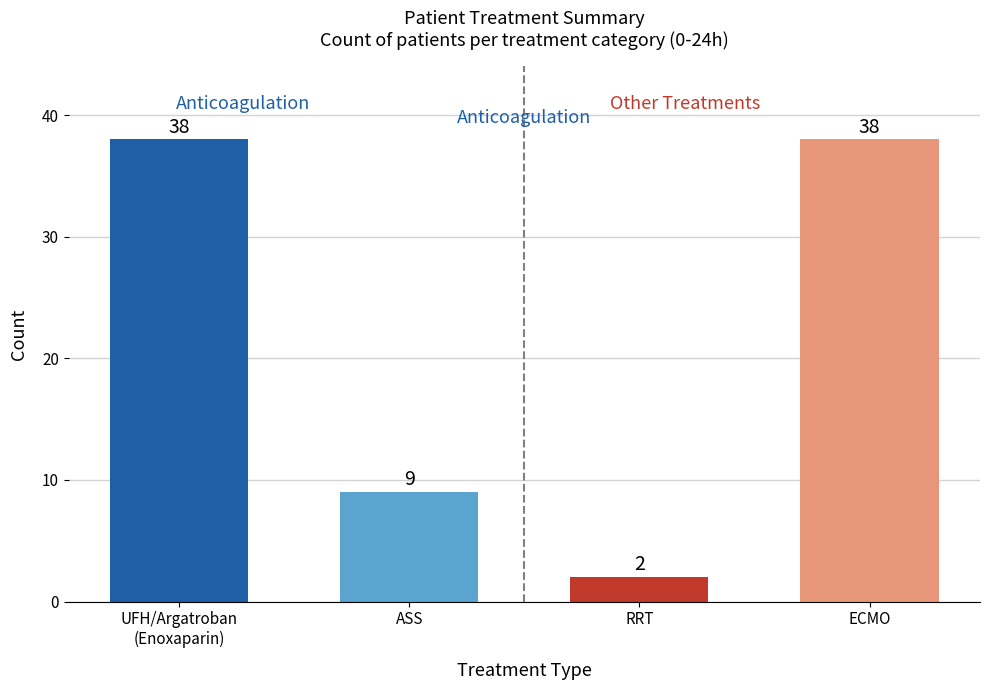

What is the minimum value shown in the chart?

2